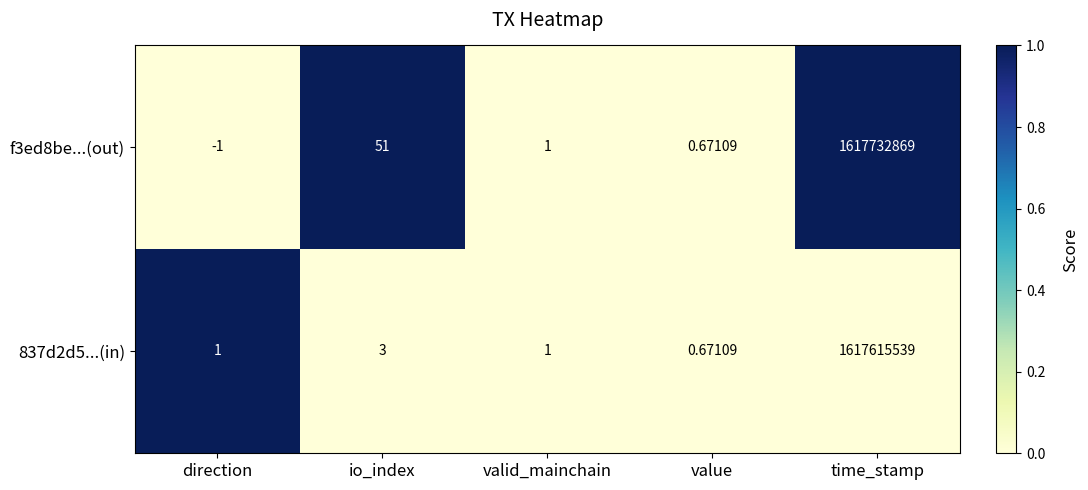

At which category is the sum across all series the highest?

time_stamp